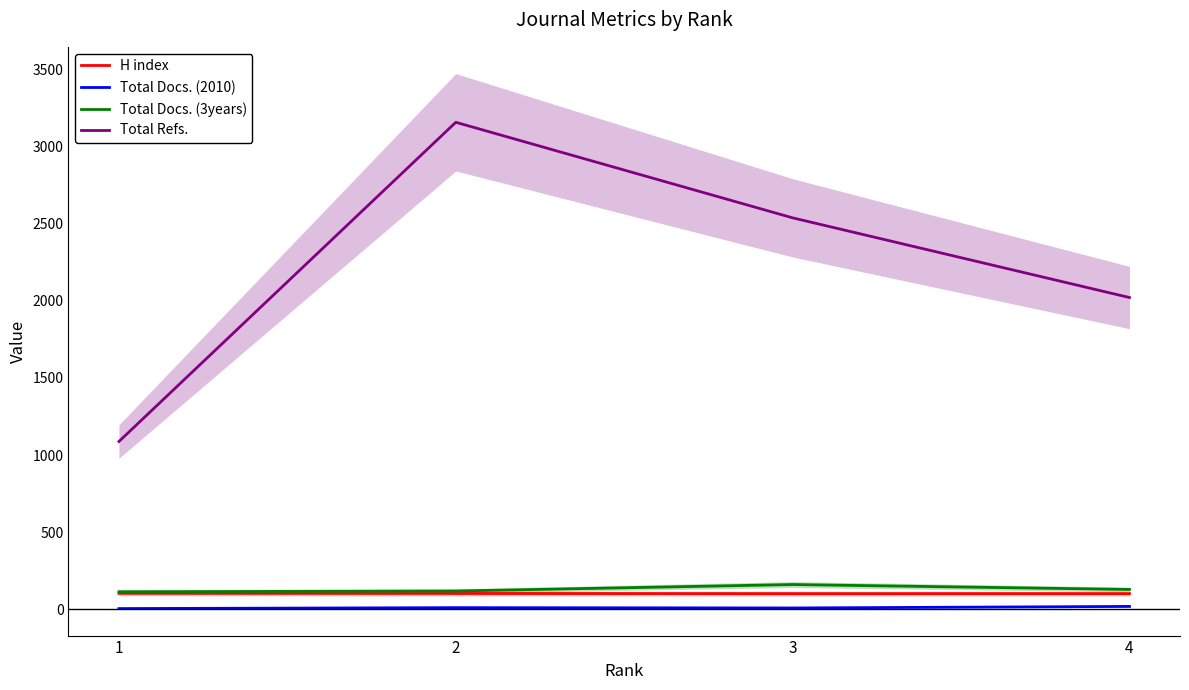

What is the value of the H index point at the 2nd from the left?

102